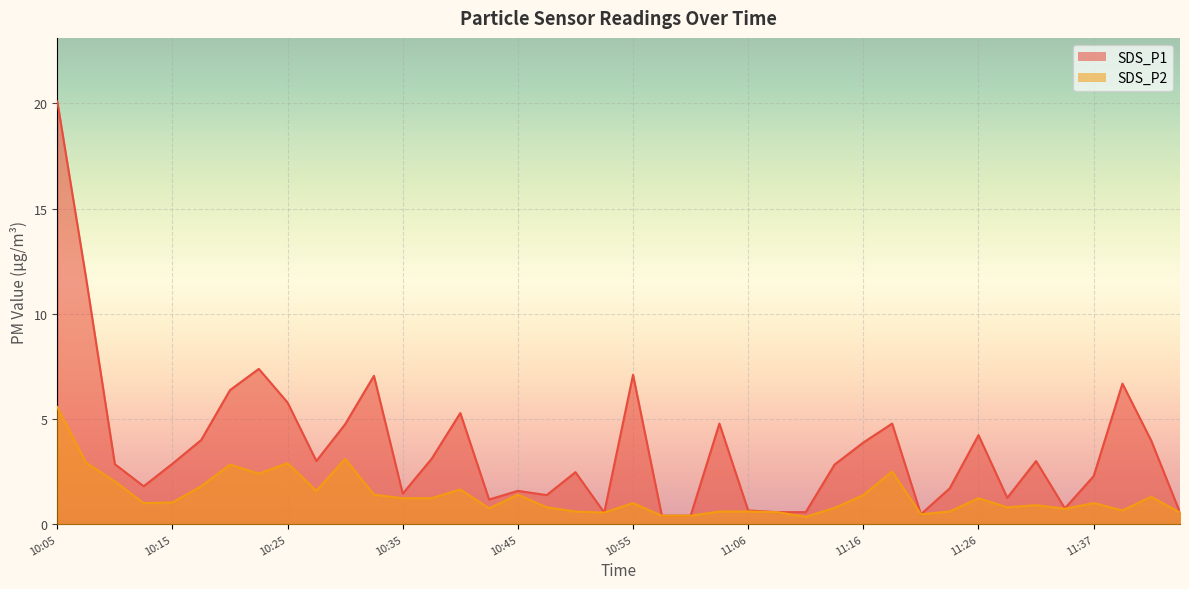

The value of SDS_P1 at 11:34 is 1.2. True or false?

False